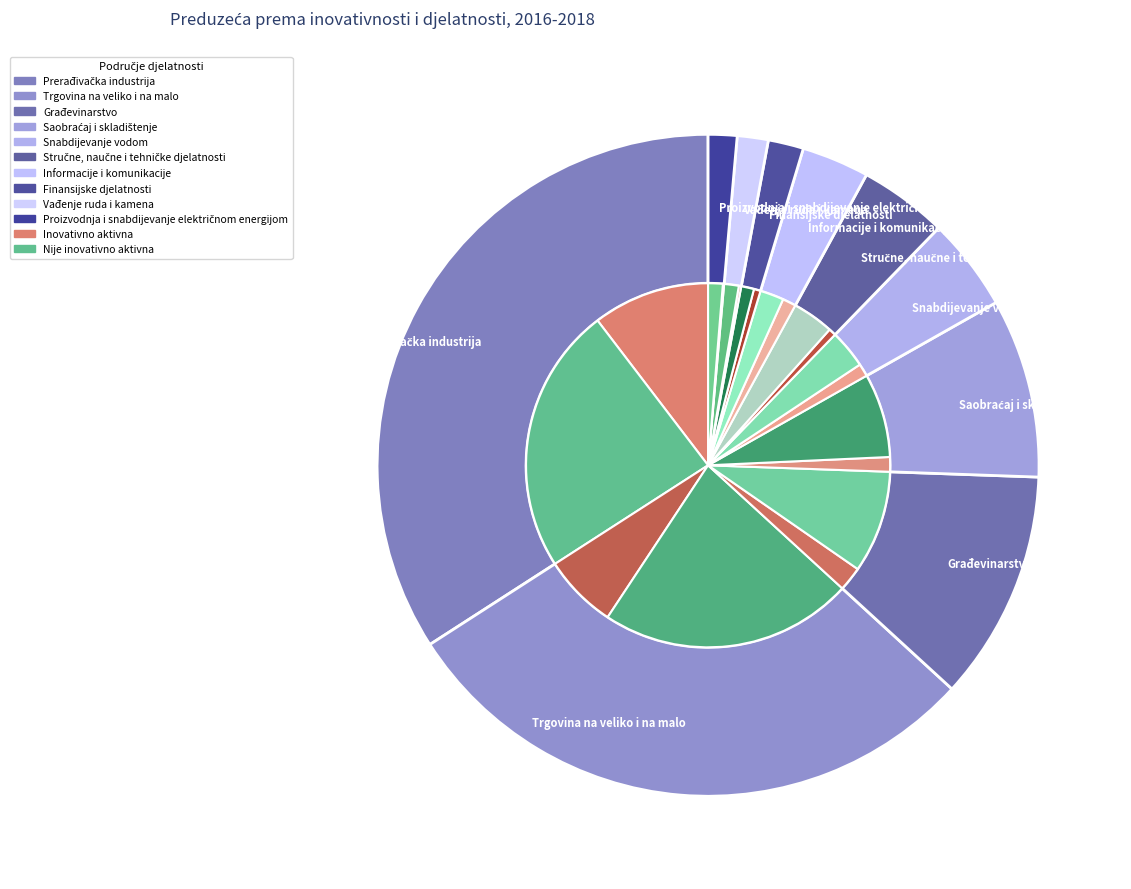

Is Vađenje ruda i kamena the majority of the pie?

No